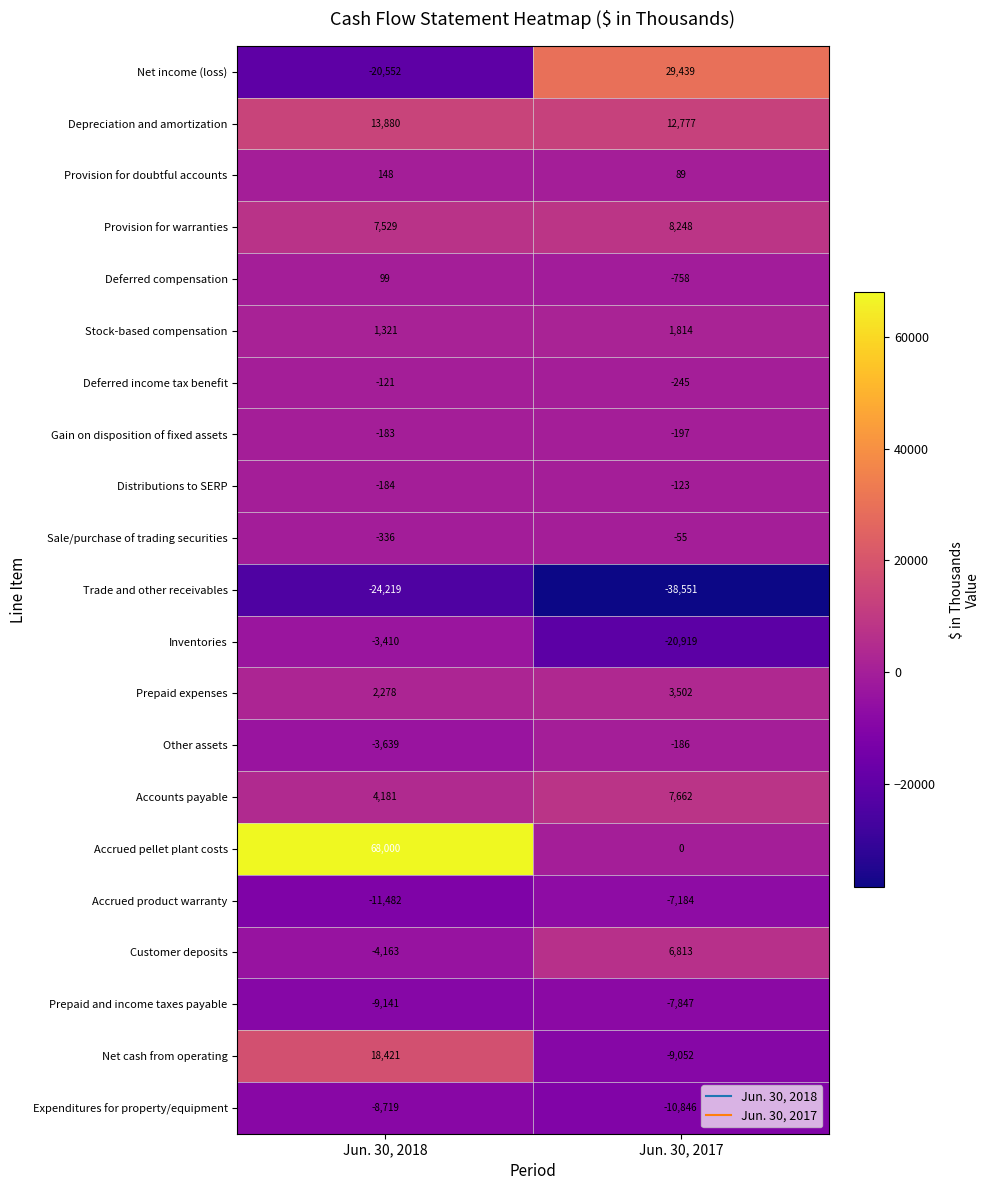

Which label corresponds to the smallest value in the chart?

Jun. 30, 2017